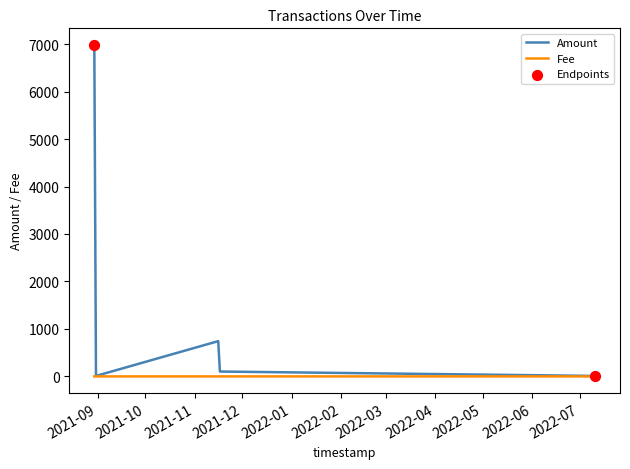

Which series has the widest spread of values?

Amount